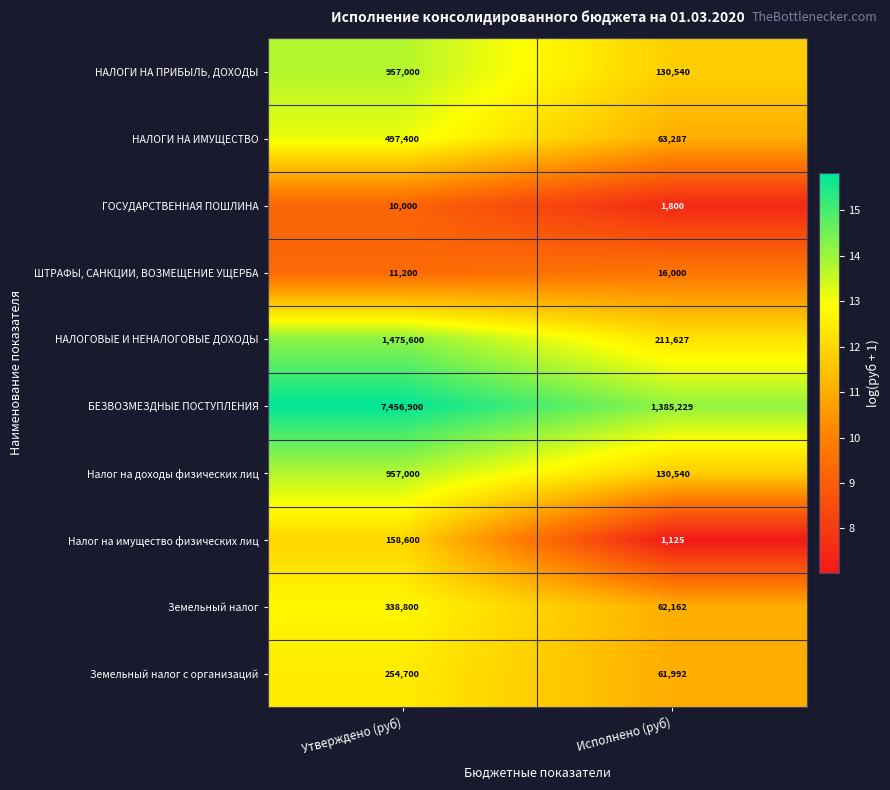

Rank the categories by Налог на имущество физических лиц value from highest to lowest.

Утверждено (руб), Исполнено (руб)